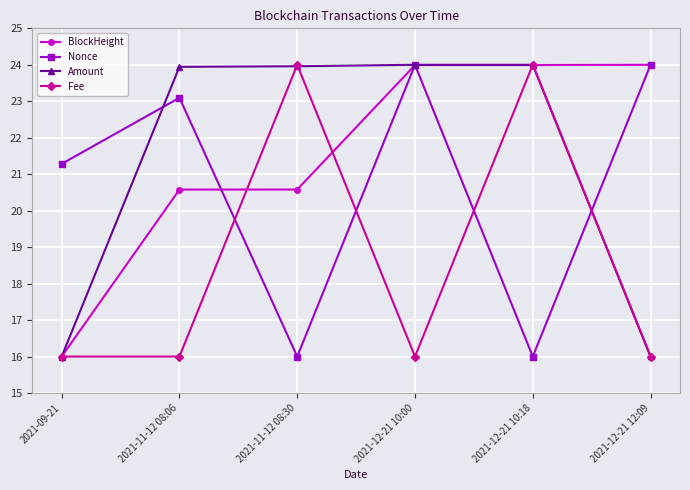

At which label is Nonce closest to 20?

2021-09-21